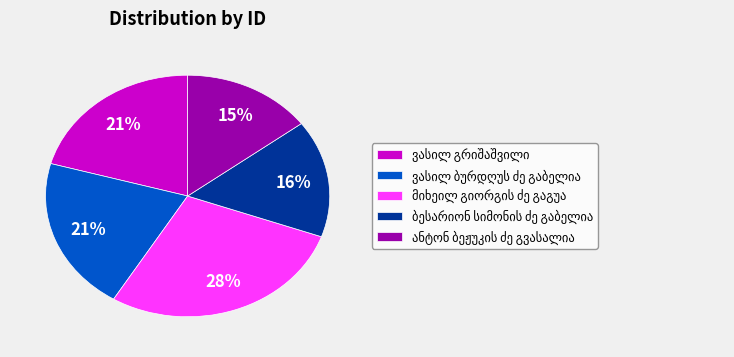

To the nearest percent, what is the average slice percentage?

20%